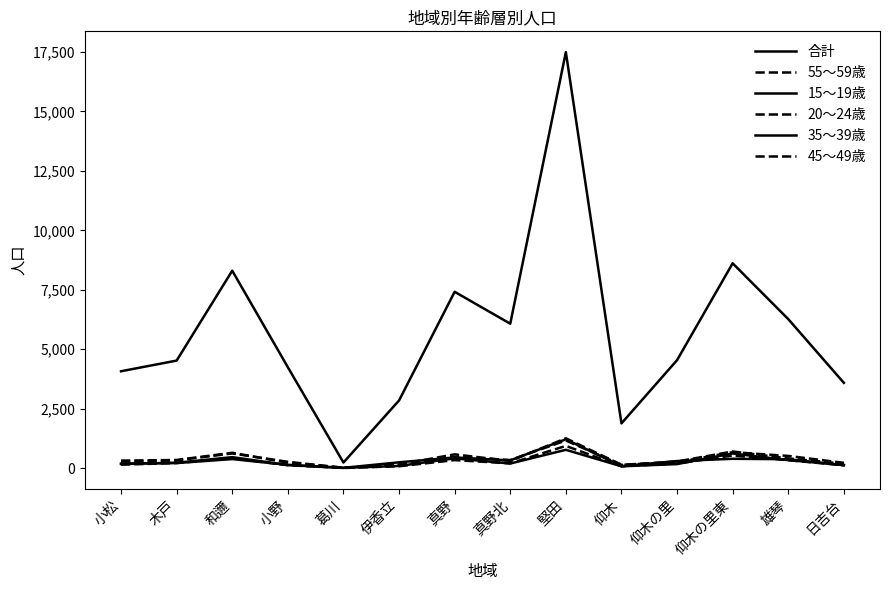

Does the chart have visible grid lines?

No